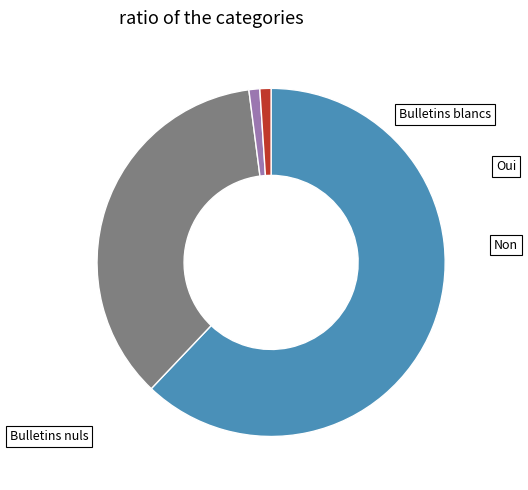

What percentage do Non and Bulletins blancs together represent?

36.9%